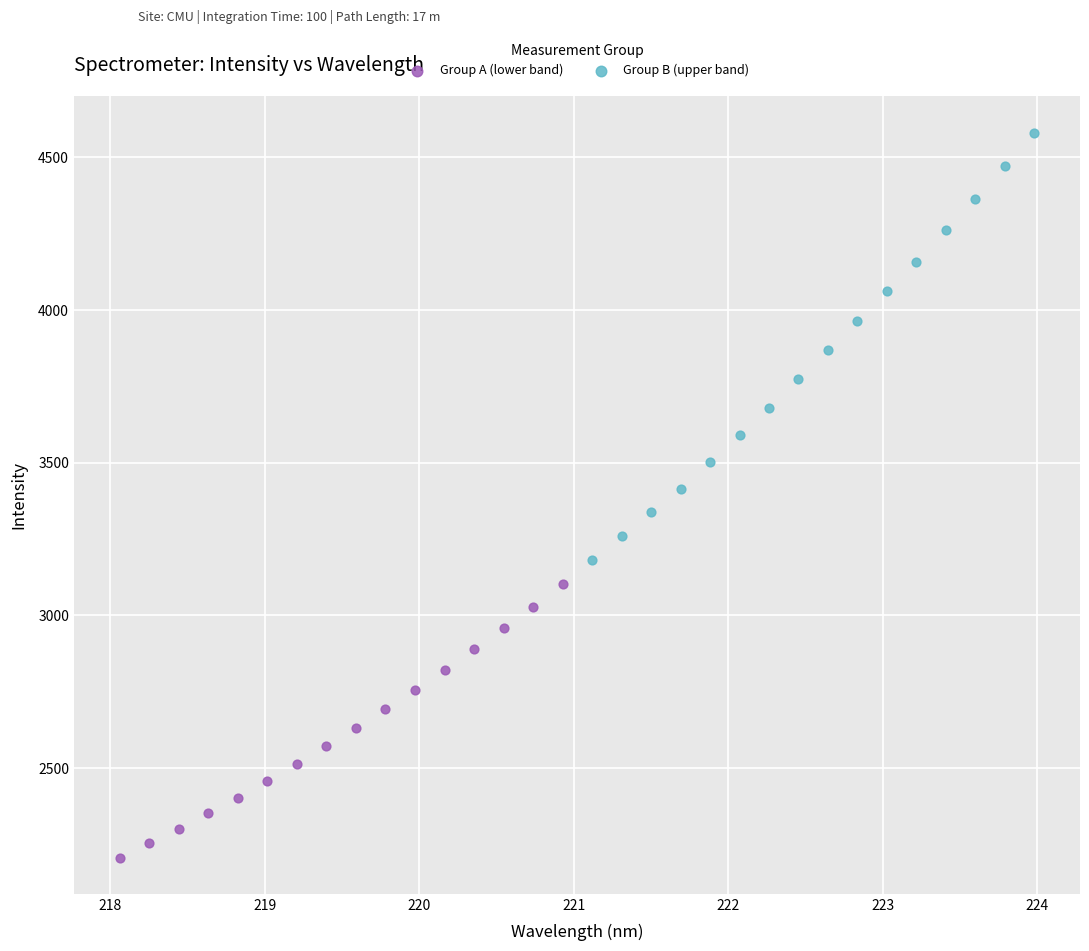

Which series contains the lowest Y value?

Group A (lower band)